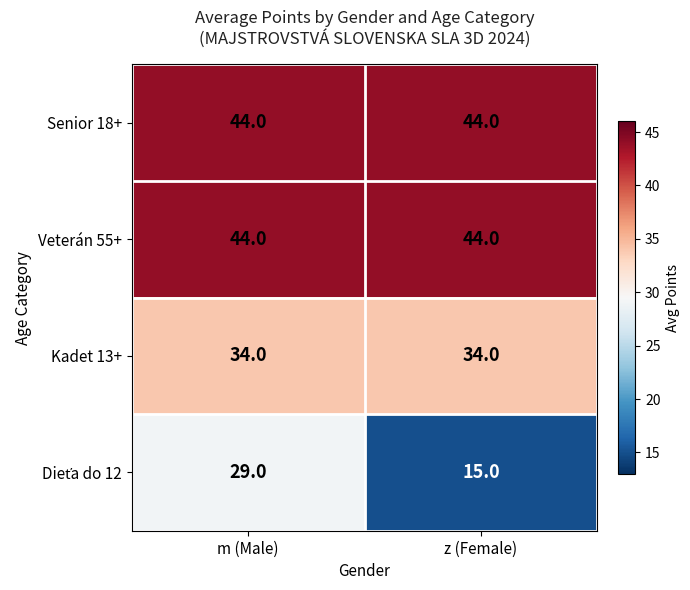

Which category has the lowest value across all series?

z (Female)